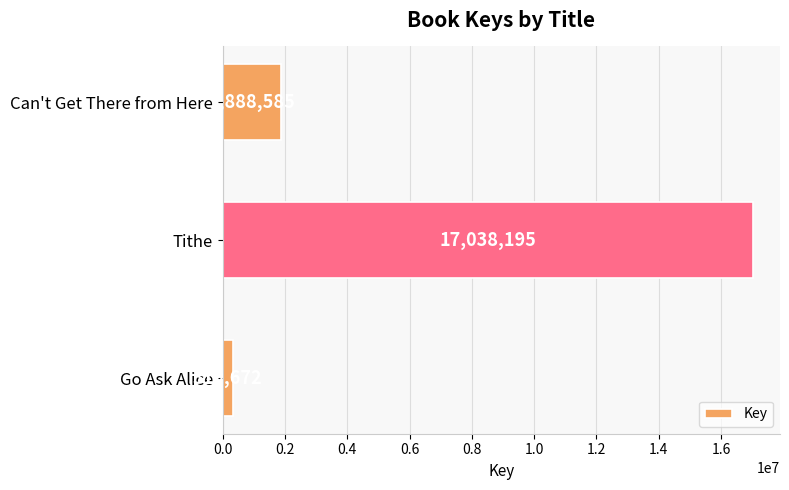

Is it true that the value at Tithe is 28007971?

False